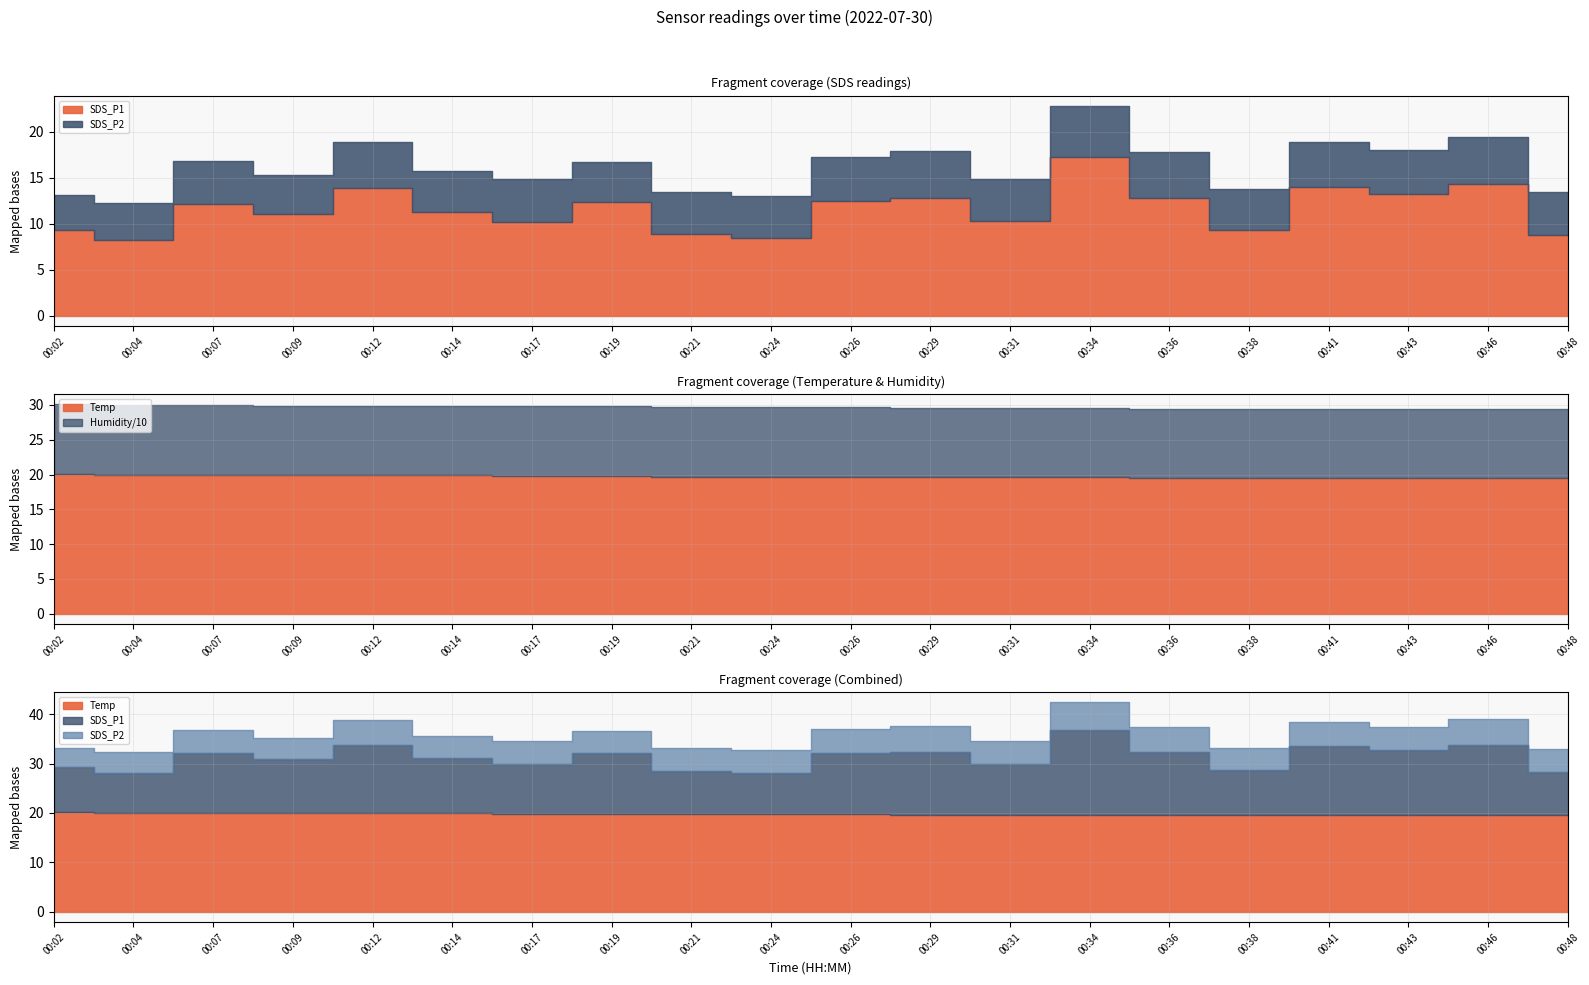

At which label is Humidity closest to 99?

00:02